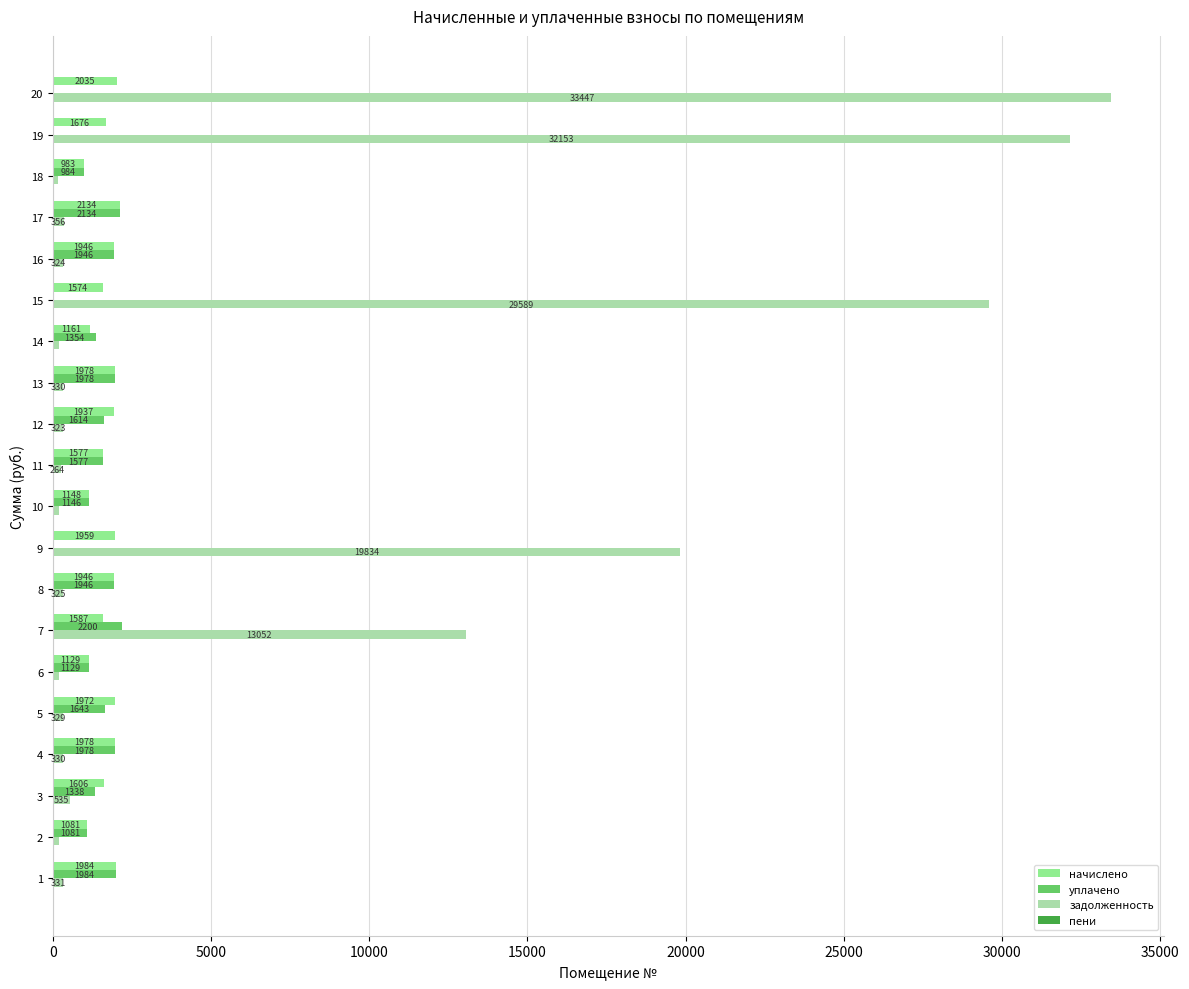

Where is задолженность nearest to the value 16797?

9